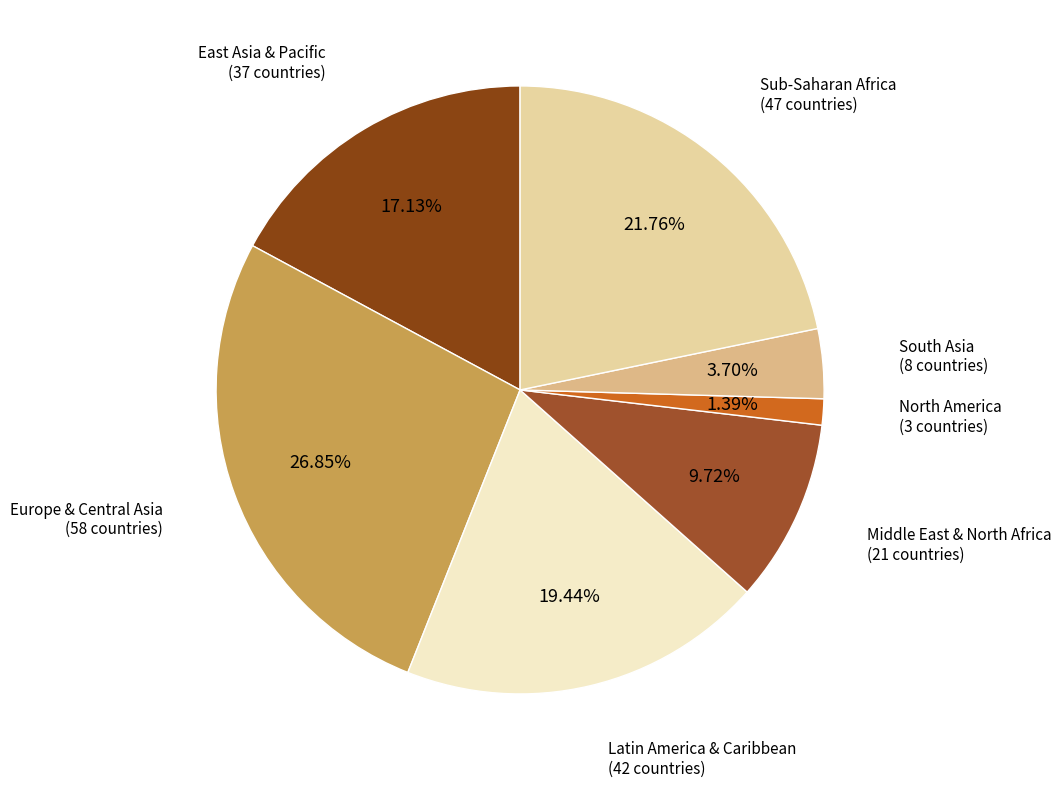

How many slices are in this pie chart?

7